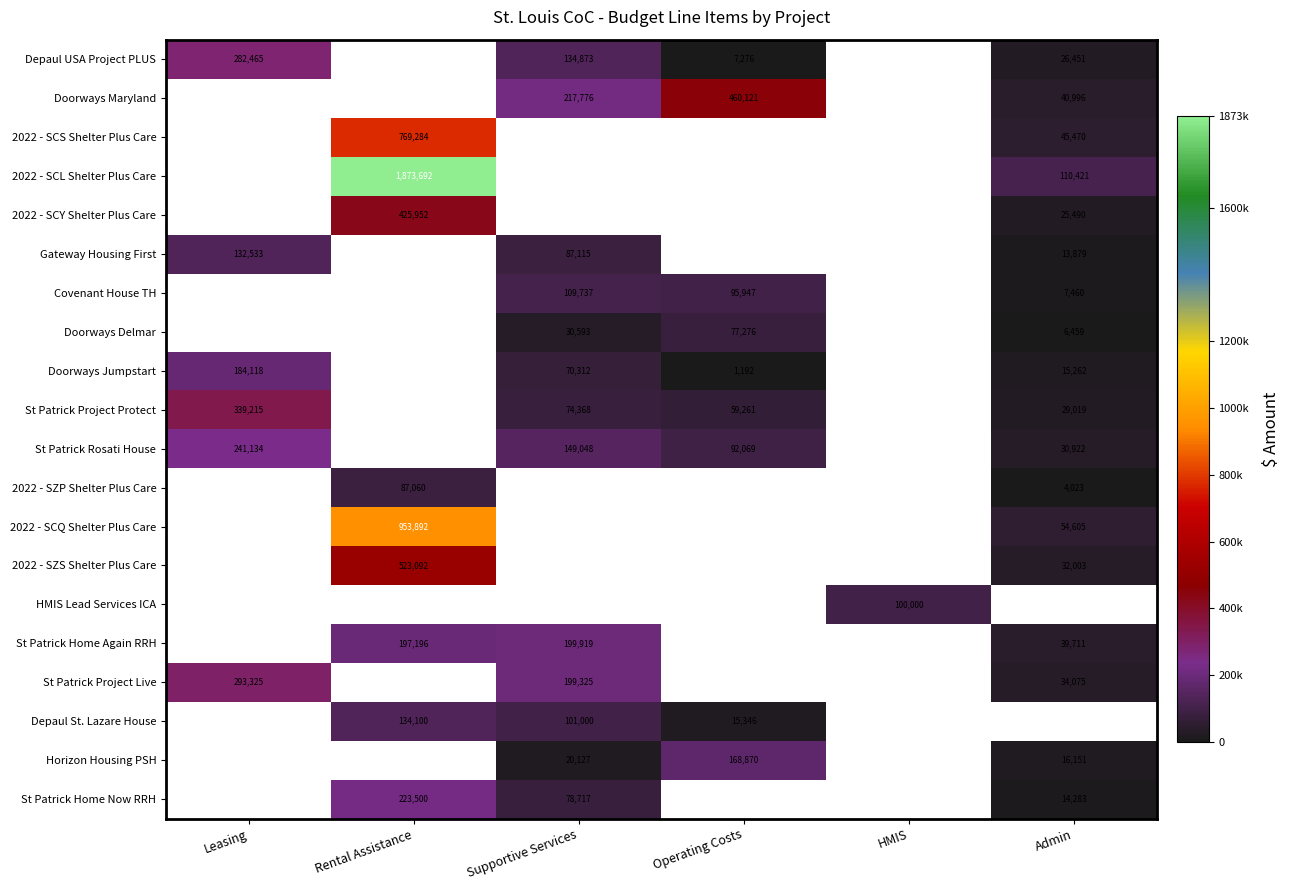

The value of Depaul USA Project PLUS at Operating Costs is 1984. True or false?

False